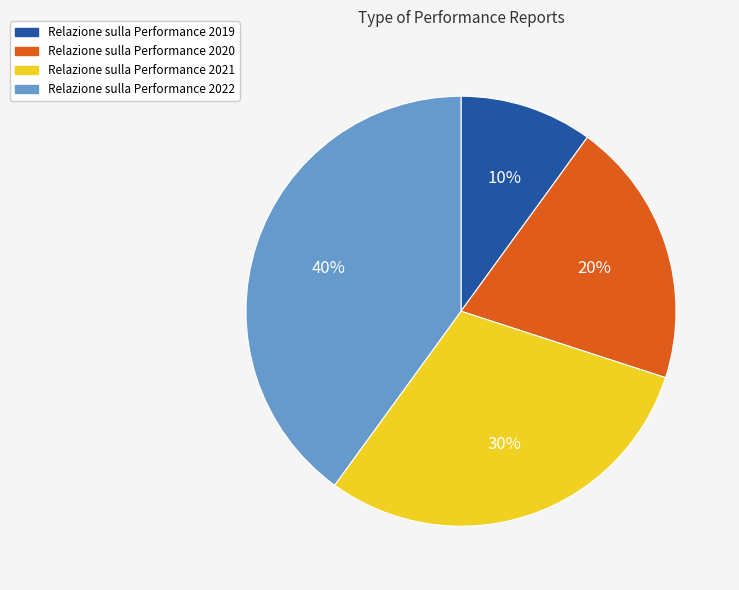

What is the smallest slice in the pie chart?

Relazione sulla Performance 2019